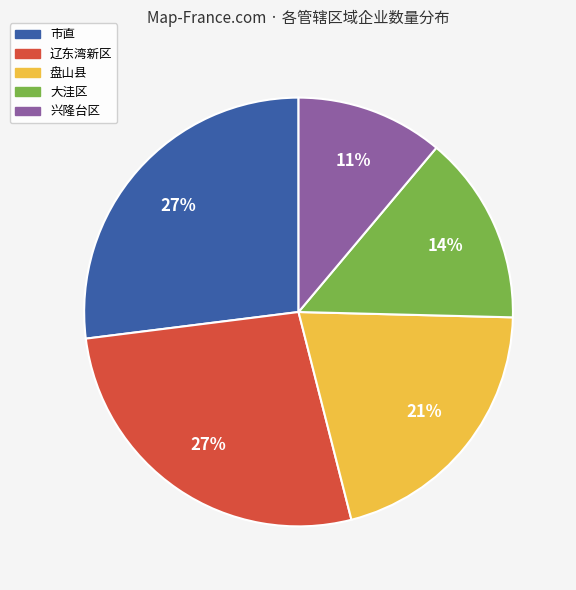

Is 辽东湾新区 the majority of the pie?

No